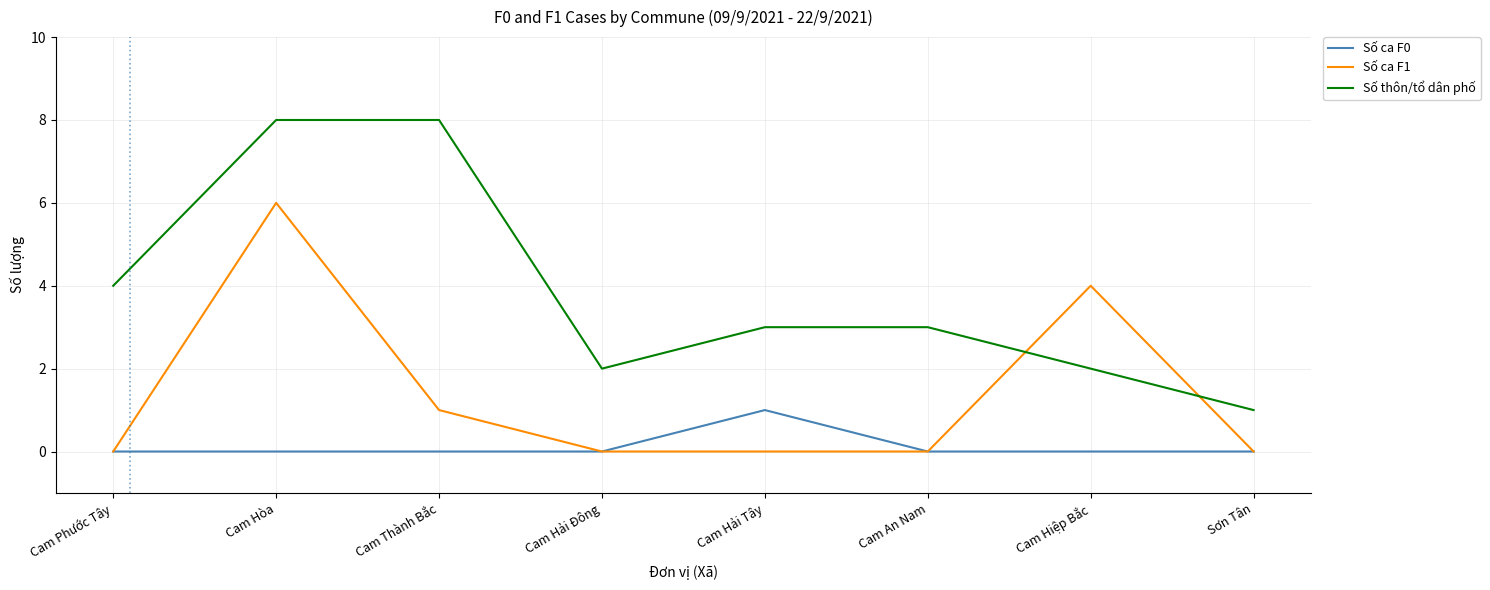

Rank the series by their average value, from lowest to highest.

Số ca F0, Số ca F1, Số thôn/tổ dân phố